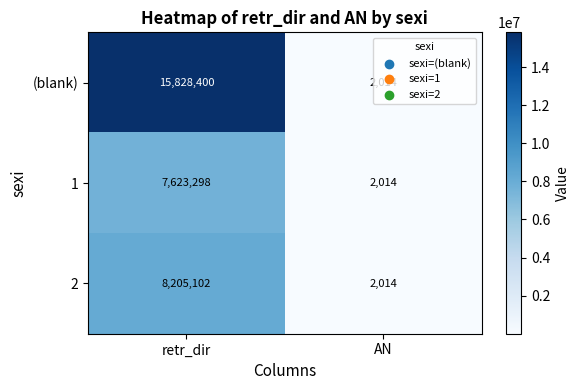

Which series has the largest total across all categories?

(blank)